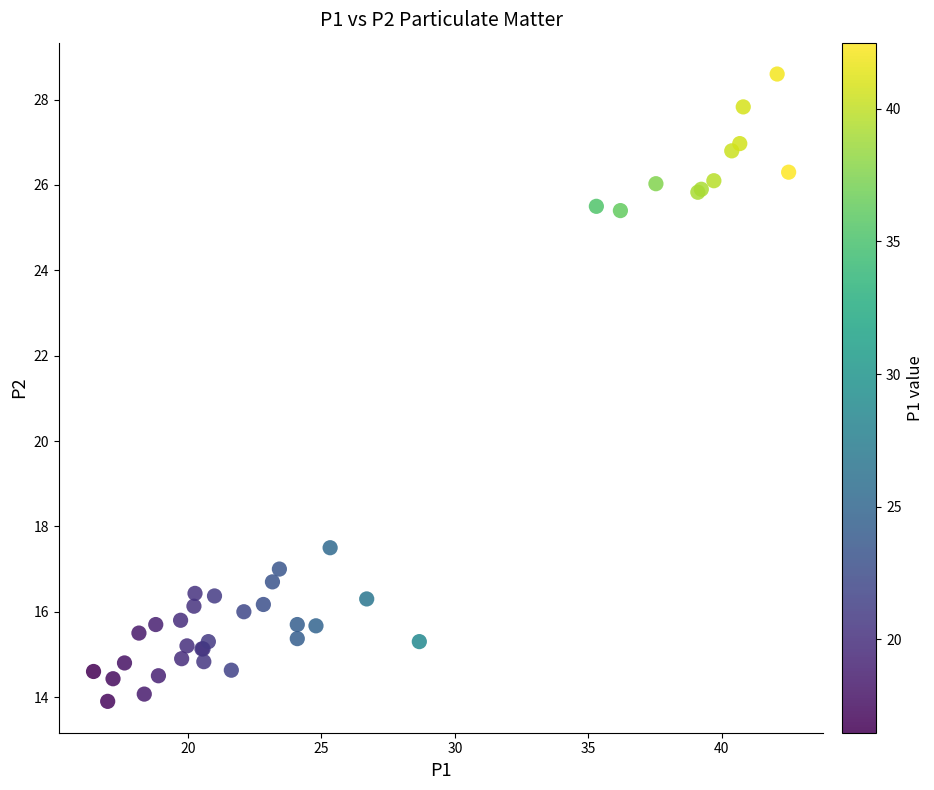

What Y value in the scatter plot is closest to 21?

17.5